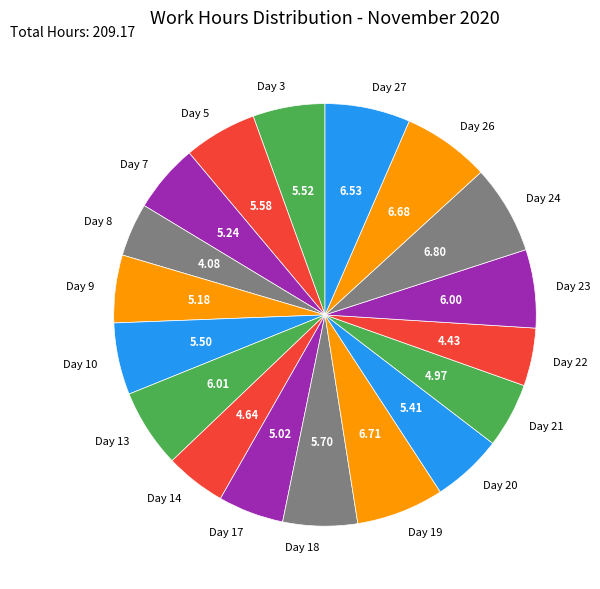

Does Day 27 represent more than half of the total?

No